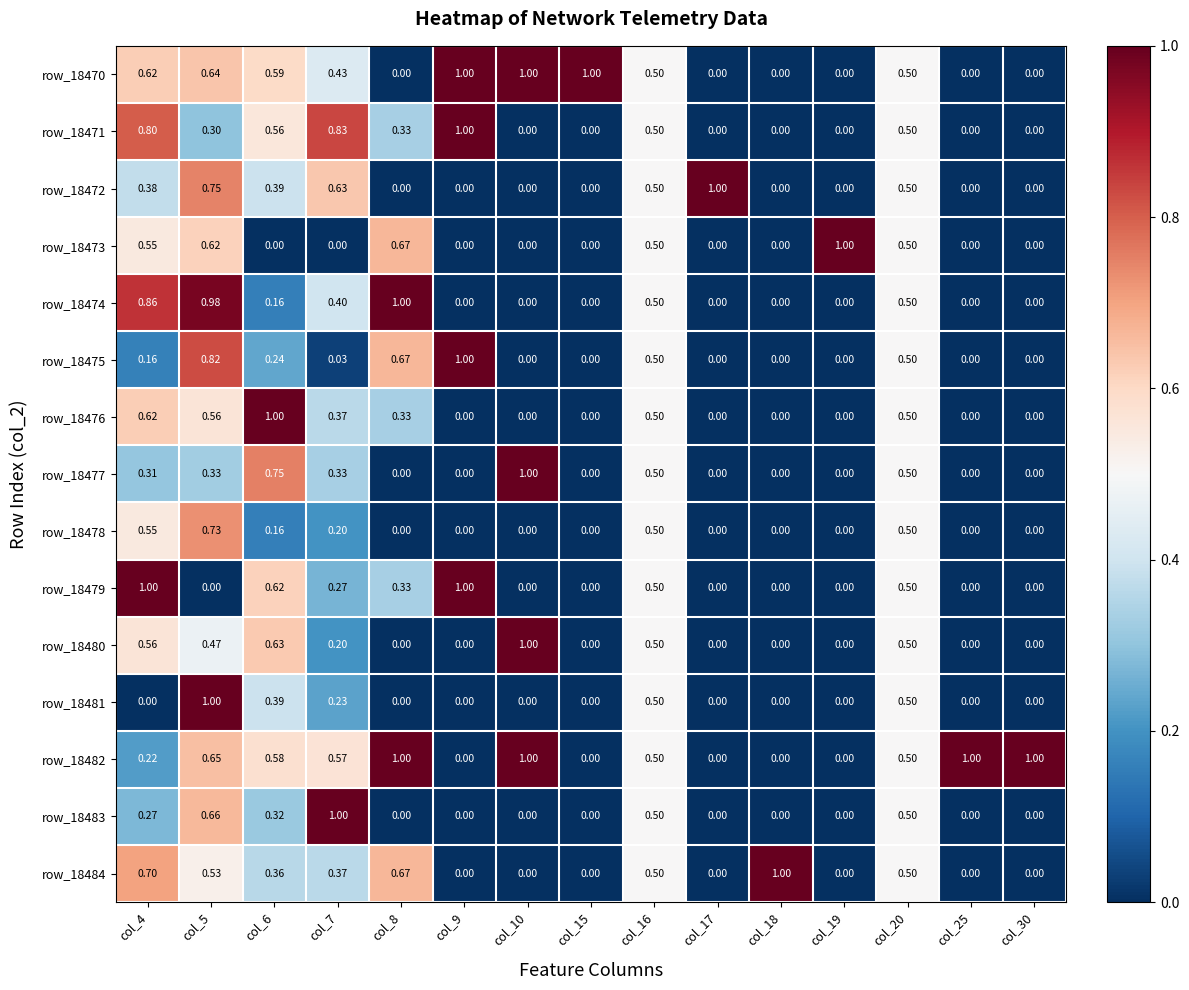

Is the value of row_18481 at col_10 greater than the value of row_18472 at col_20?

No